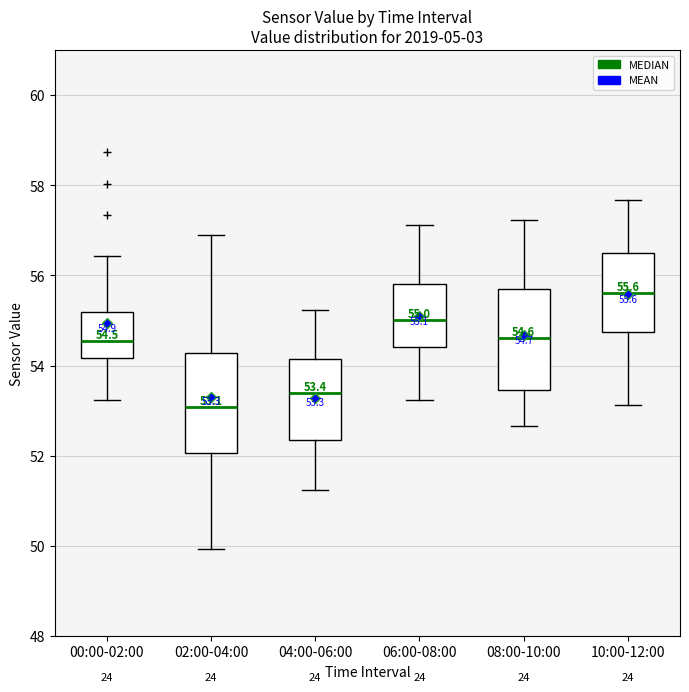

Which box has the lowest median line?

02:00-04:00